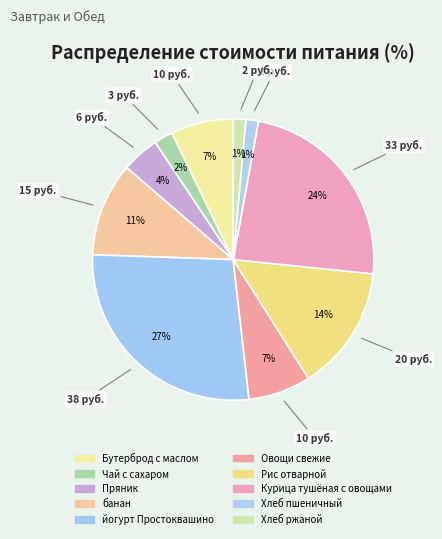

Which has a higher value, Рис отварной or Курица тушёная с овощами?

Курица тушёная с овощами